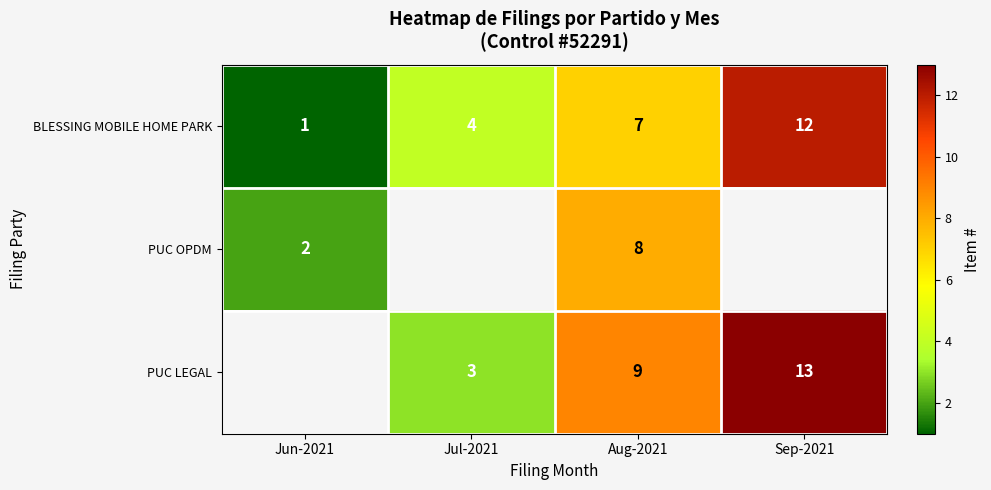

Which category has the lowest value in the BLESSING MOBILE HOME PARK series?

Jun-2021